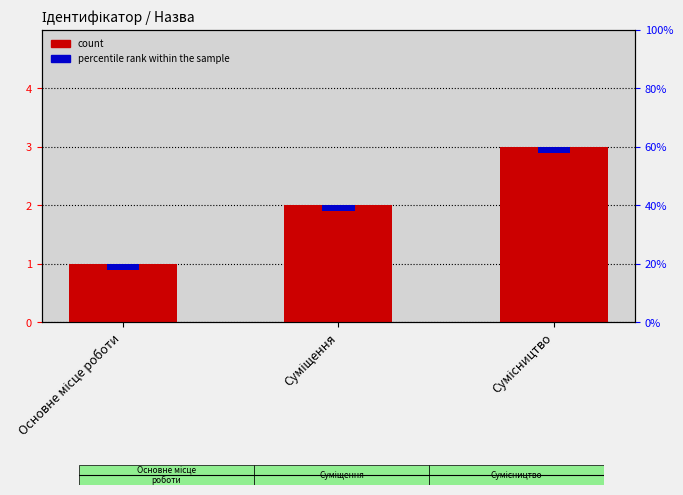

List the labels in order of value, largest first.

Сумісництво, Суміщення, Основне місце роботи